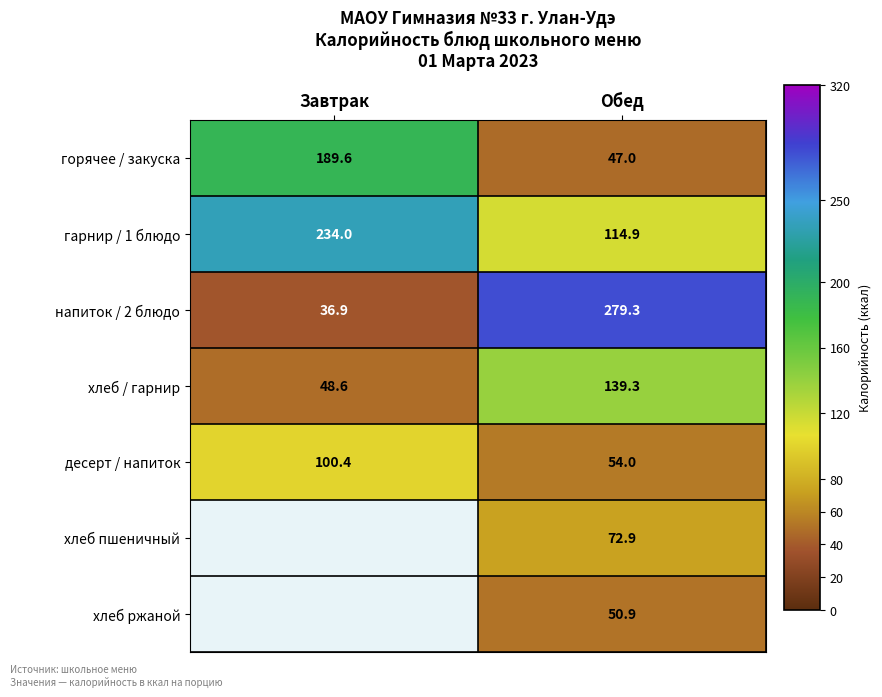

What is the minimum value shown in the chart?

36.9